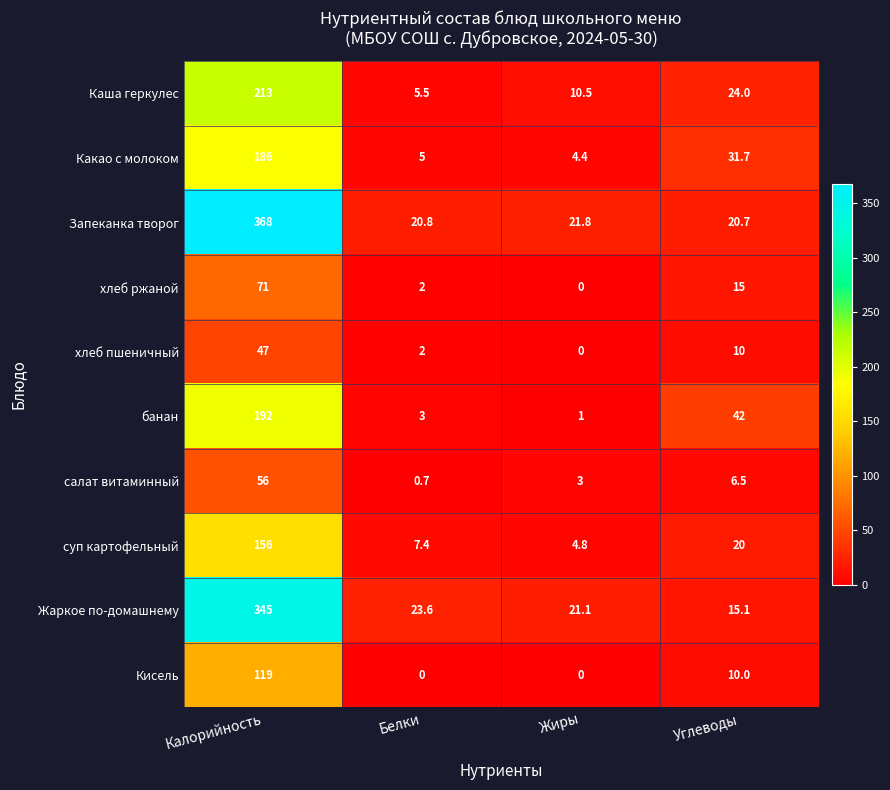

The банан series shows 192.0 at Калорийность. True or false?

True